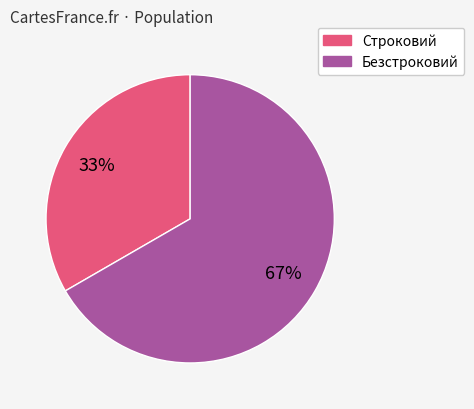

To the nearest percent, what is the average slice percentage?

50%